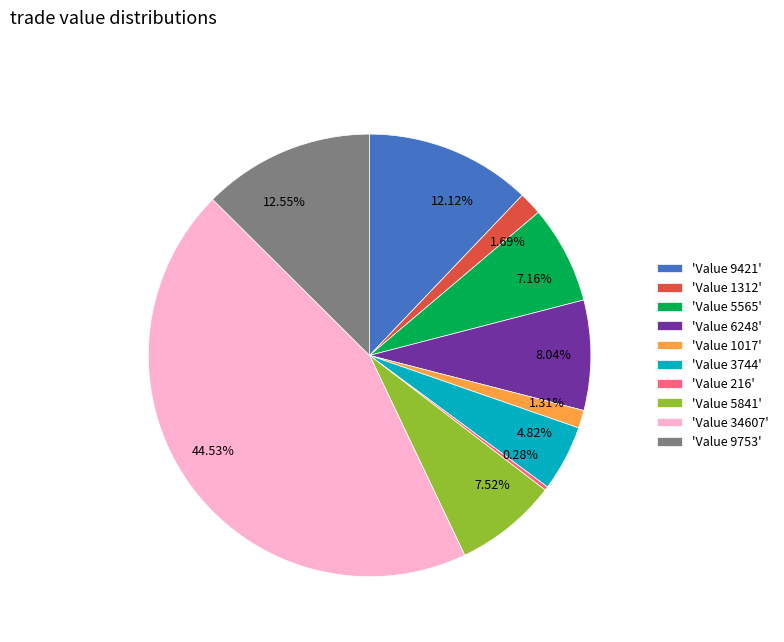

To the nearest percent, what is the average slice percentage?

10%